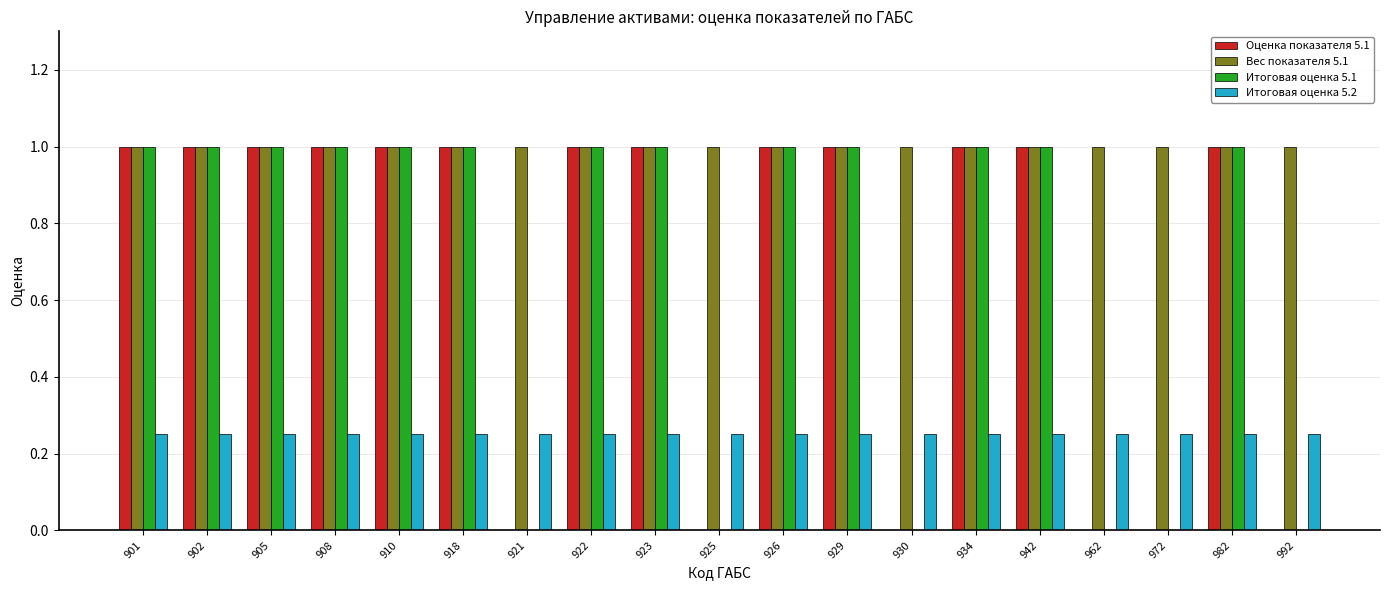

True or false: Итоговая оценка 5.1 has a value of 0.0 at 921.

True